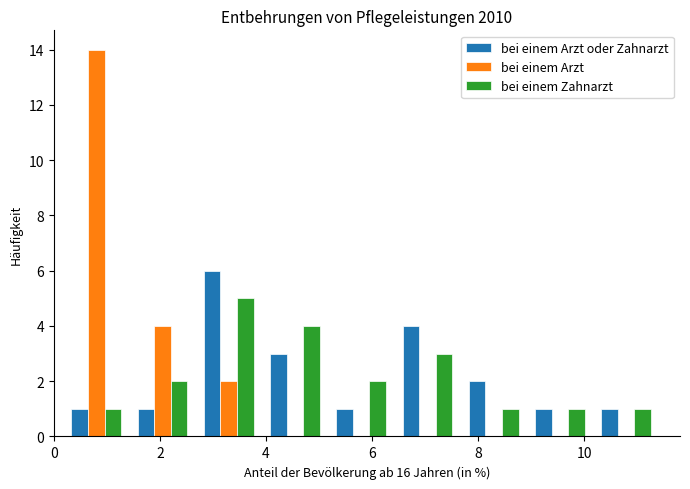

Reading left to right, transcribe this chart: for each range on the x-axis, give the height of each series' bar. Neither the bar edges nor the heights are printed on the chart, so give them approximately, as read against the axes.

0.2 to 1.4: bei einem Arzt oder Zahnarzt=1	bei einem Arzt=14	bei einem Zahnarzt=1
1.4 to 2.6: bei einem Arzt oder Zahnarzt=1	bei einem Arzt=4	bei einem Zahnarzt=2
2.6 to 4.0: bei einem Arzt oder Zahnarzt=6	bei einem Arzt=2	bei einem Zahnarzt=5
4.0 to 5.2: bei einem Arzt oder Zahnarzt=3	bei einem Arzt=0	bei einem Zahnarzt=4
5.2 to 6.4: bei einem Arzt oder Zahnarzt=1	bei einem Arzt=0	bei einem Zahnarzt=2
6.4 to 7.6: bei einem Arzt oder Zahnarzt=4	bei einem Arzt=0	bei einem Zahnarzt=3
7.6 to 9.0: bei einem Arzt oder Zahnarzt=2	bei einem Arzt=0	bei einem Zahnarzt=1
9.0 to 10.2: bei einem Arzt oder Zahnarzt=1	bei einem Arzt=0	bei einem Zahnarzt=1
10.2 to 11.4: bei einem Arzt oder Zahnarzt=1	bei einem Arzt=0	bei einem Zahnarzt=1